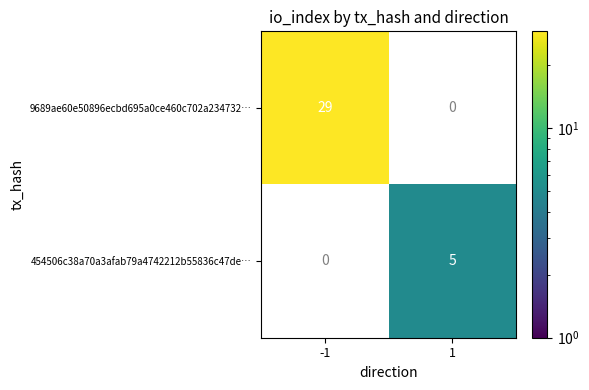

The 9689ae60e50896ecbd695a0ce460c702a234732… series shows 29 at -1. True or false?

True